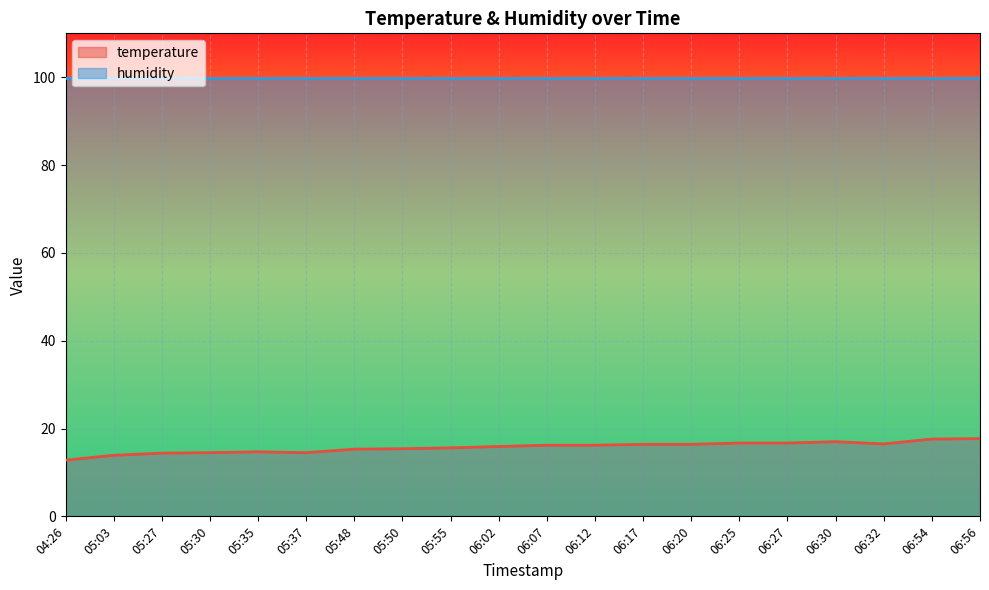

Does the chart display data point markers on the line(s)?

No